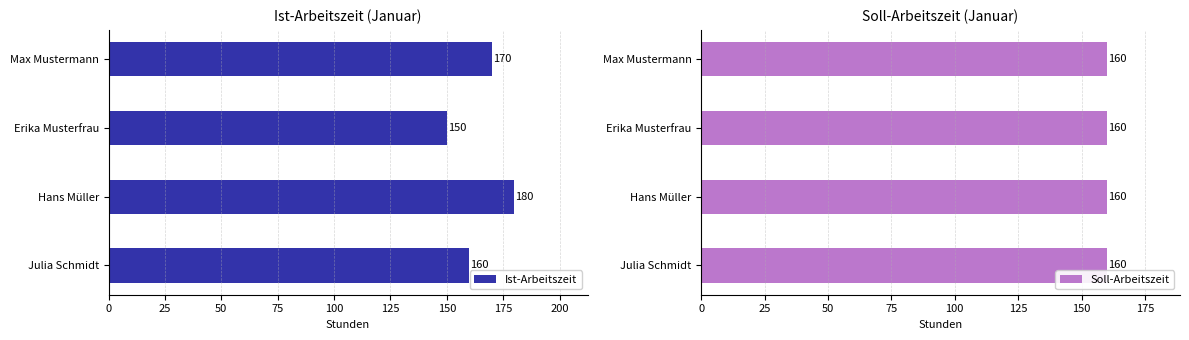

True or false: Ist-Arbeitszeit has a value of 104 at Erika Musterfrau.

False